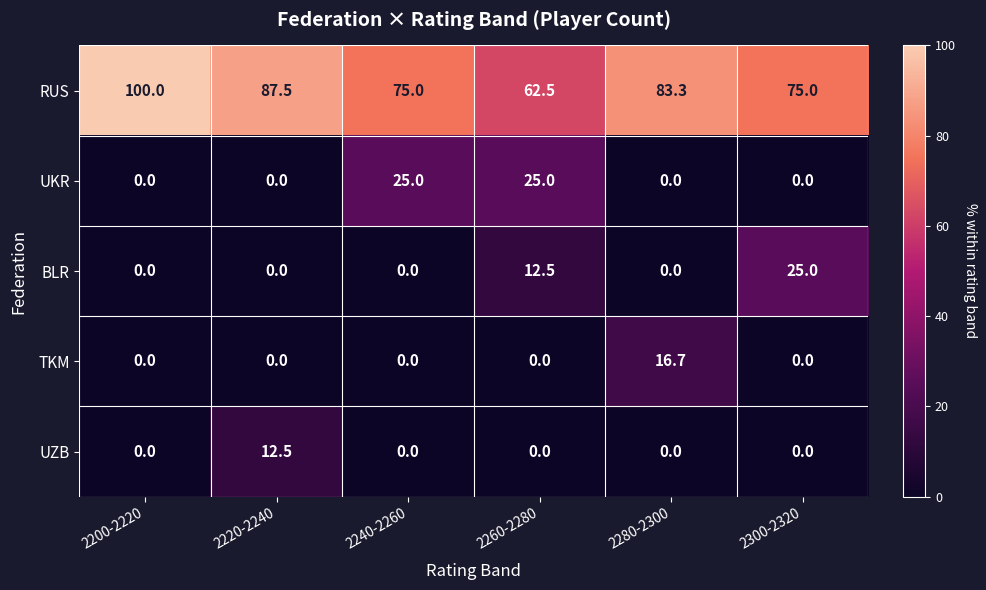

How many UKR values are between 0 and 25?

6